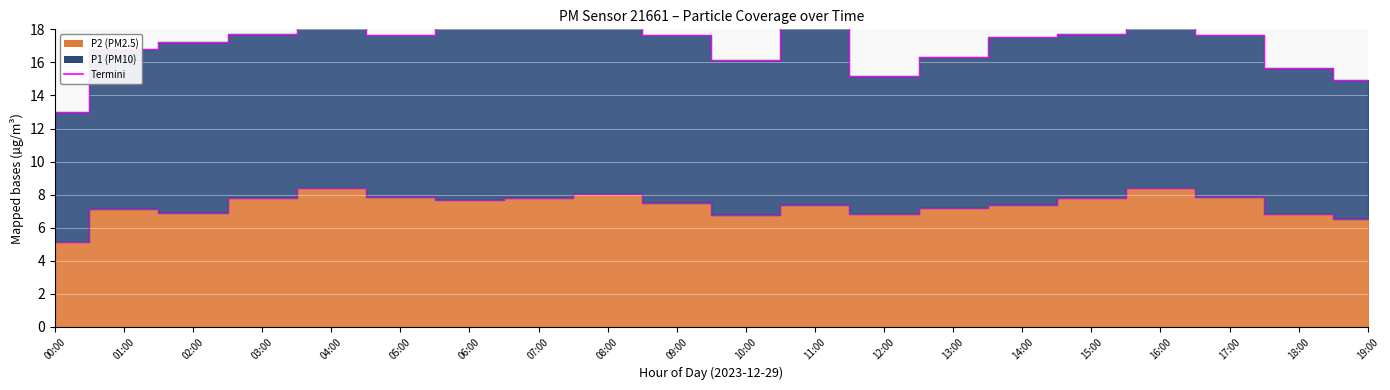

Is it true that the value at 06:00 is 7.7?

True